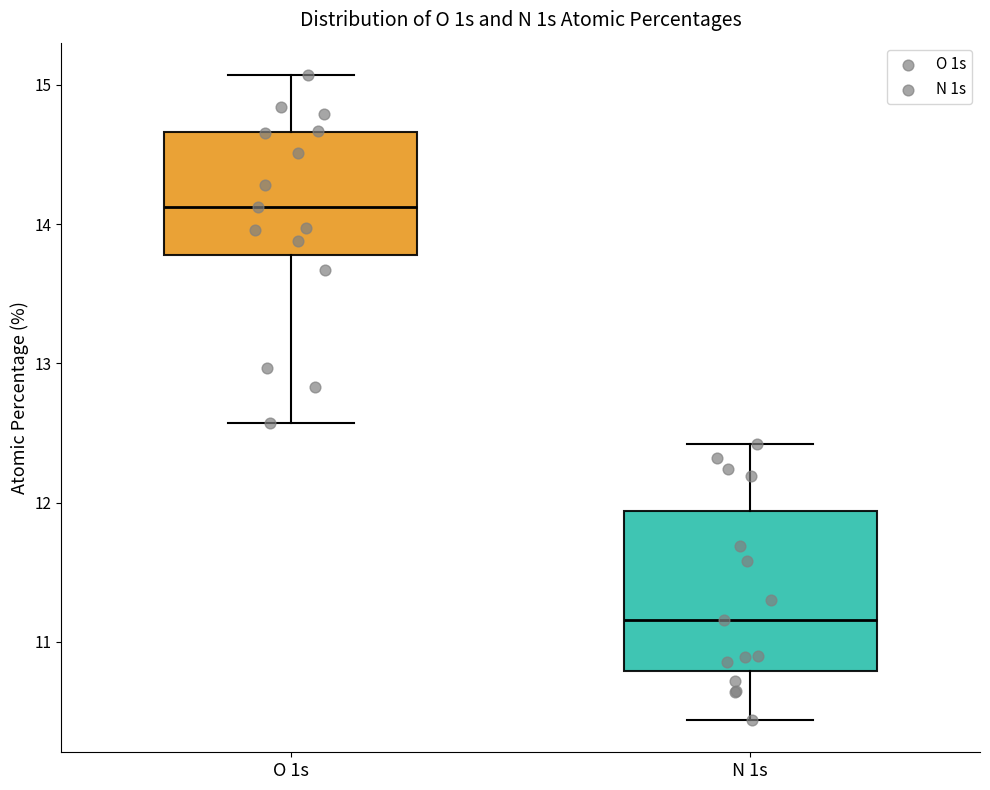

Which box has the lowest median line?

N 1s